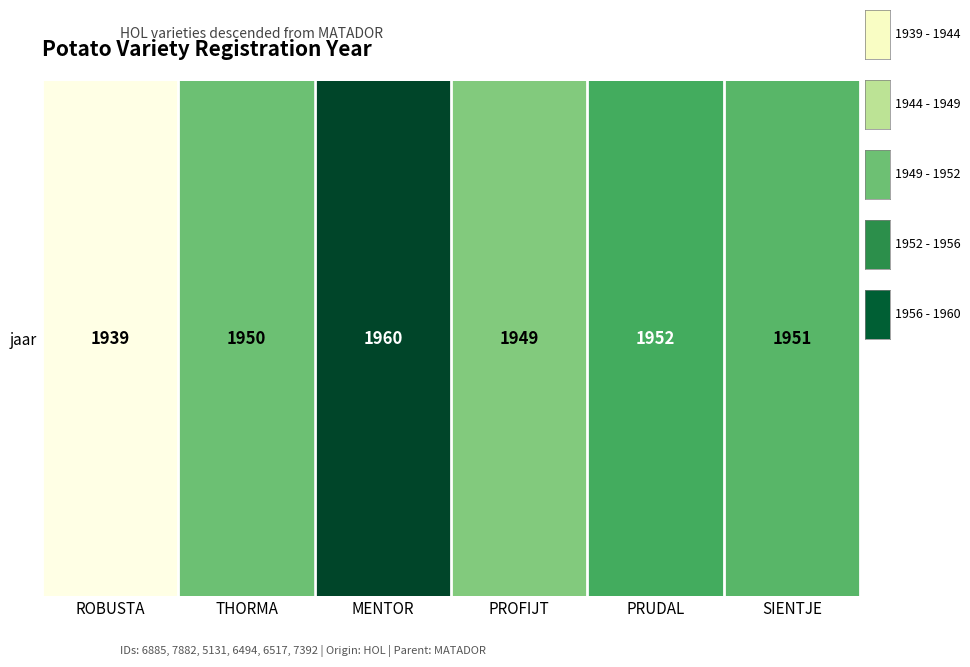

Approximately how many times larger is the value at ROBUSTA compared to PRUDAL?

1.0